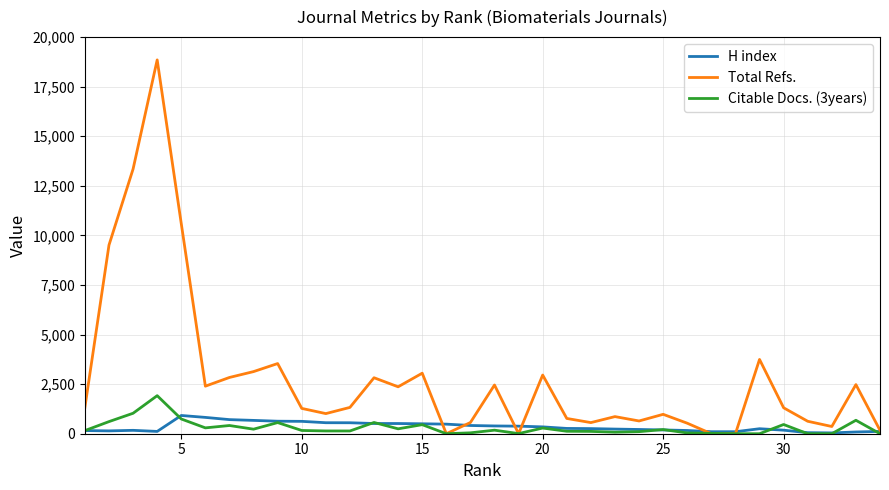

Which series has the largest total across all categories?

Total Refs.